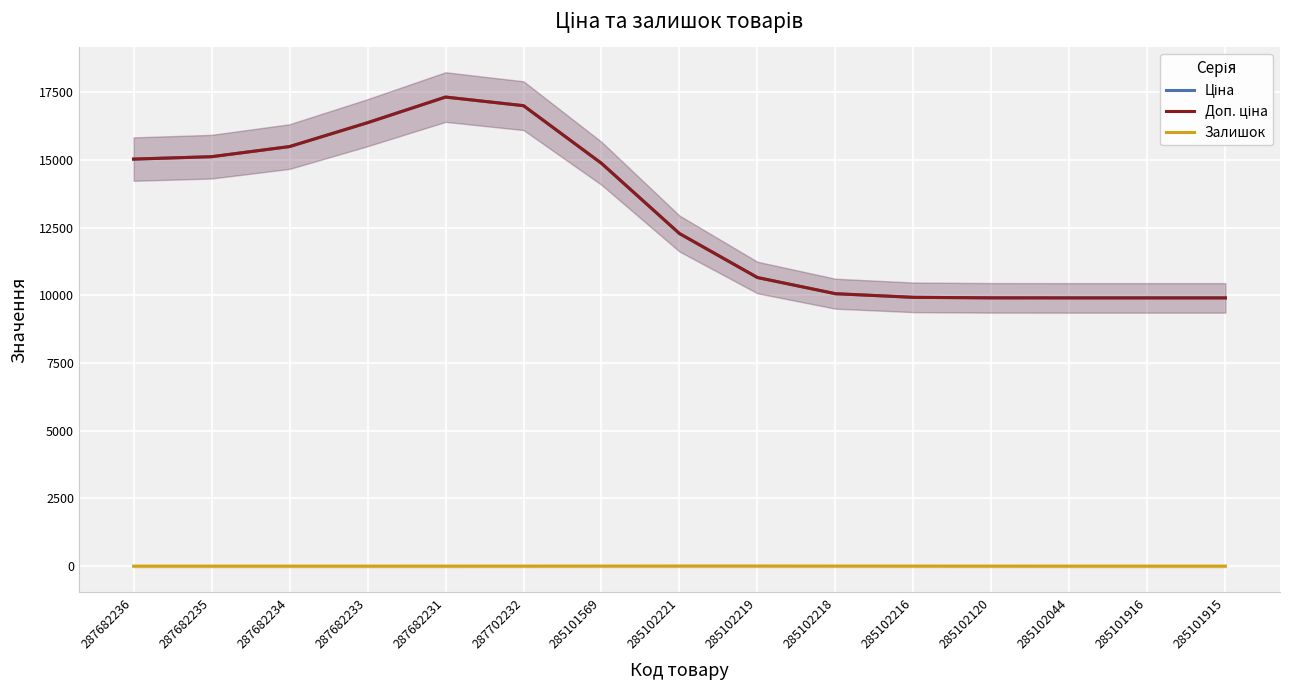

The Доп. ціна series shows 10660.0 at 285102219. True or false?

True